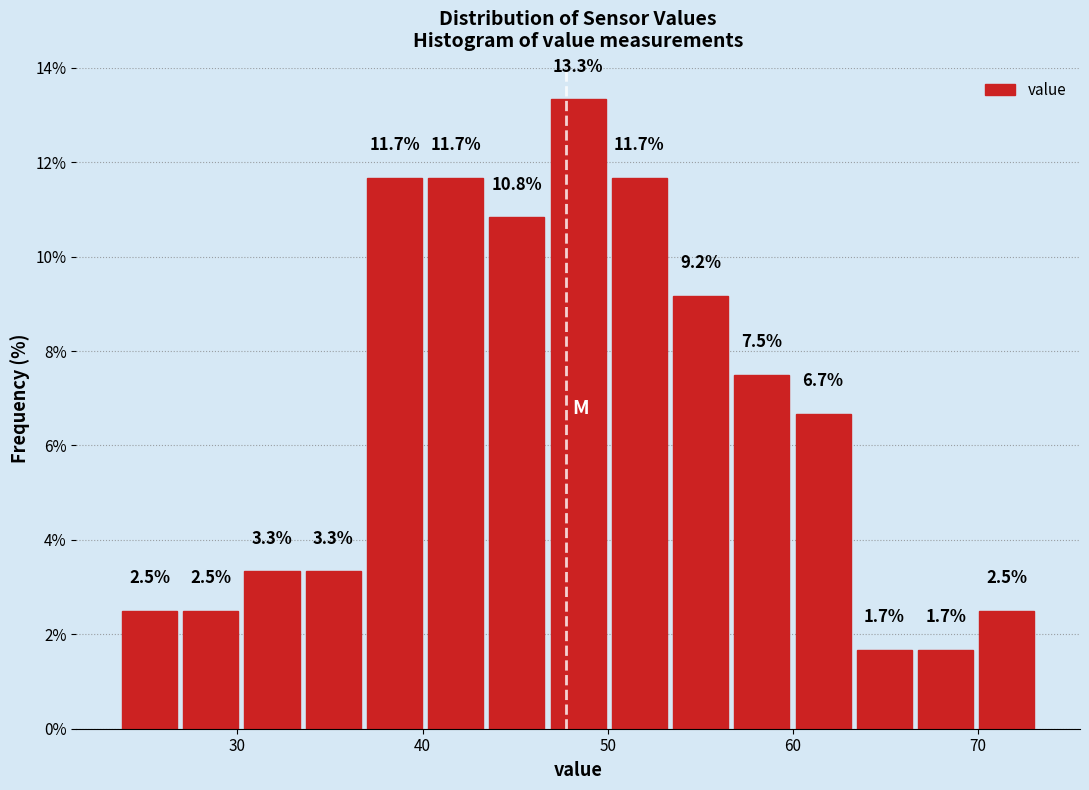

Around what value on the x-axis is the tallest bar? Give the approximate position of its centre, as read against the axis.

48